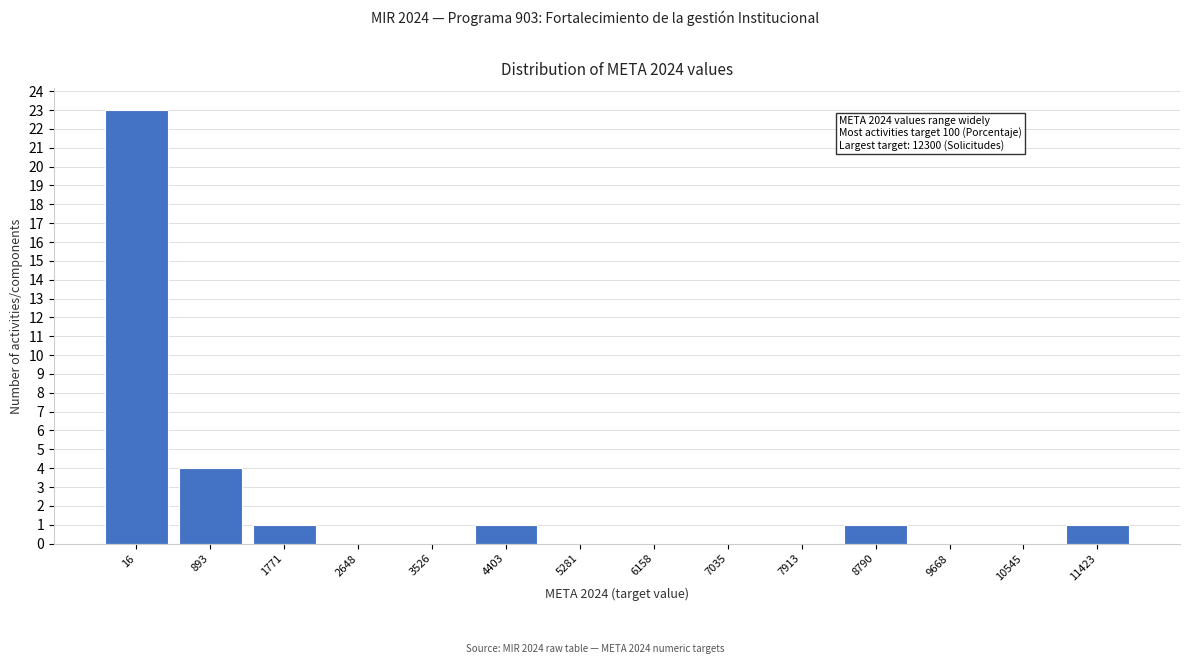

Reading right to left, transcribe all the data shown in this chart.

11423=1	10545=0	9668=0	8790=1	7913=0	7035=0	6158=0	5281=0	4403=1	3526=0	2648=0	1771=1	893=4	16=23